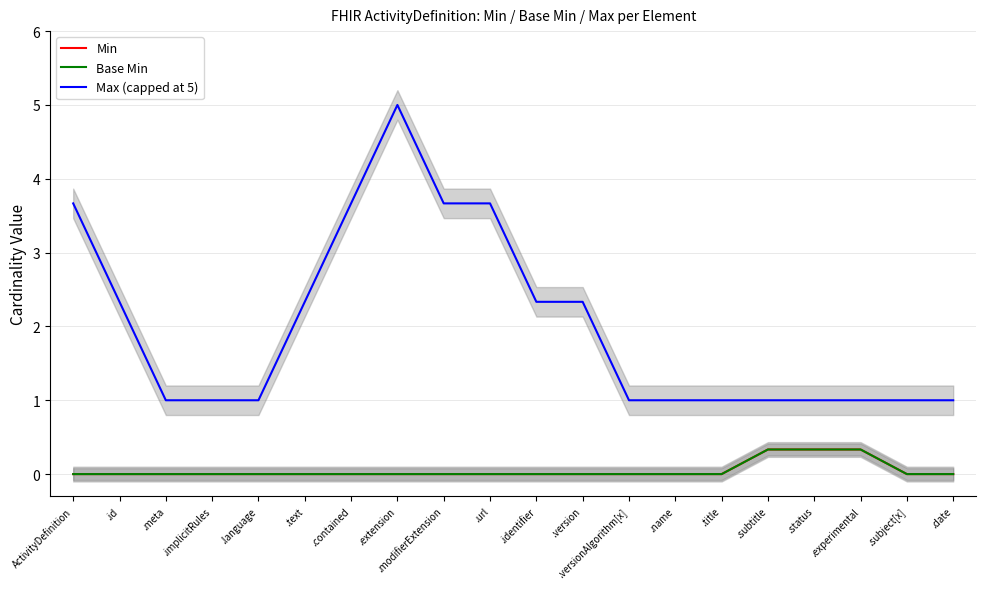

Where is Max (capped at 5) nearest to the value 3?

.contained